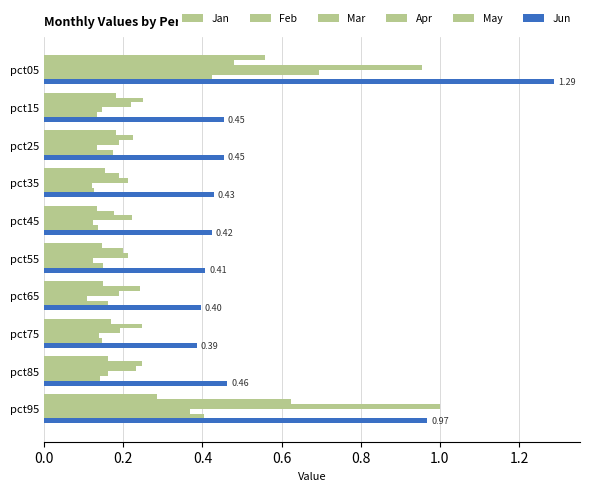

How many categories are shown in the chart?

10